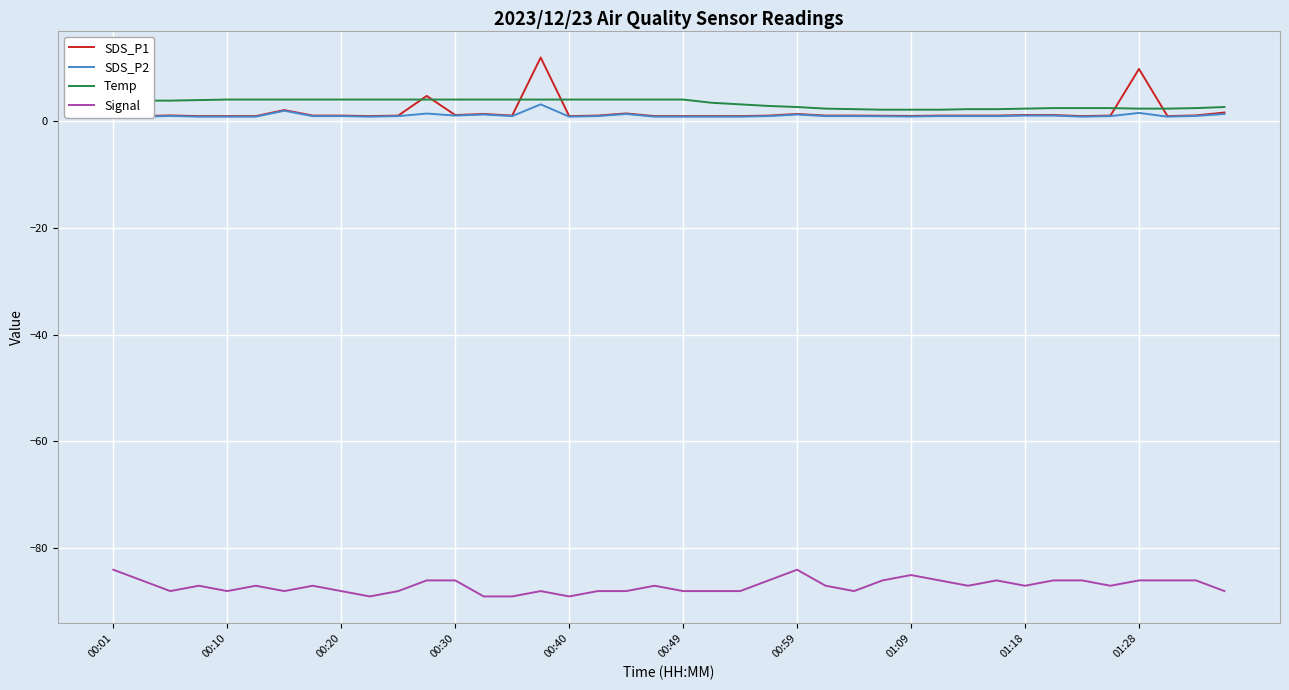

At how many categories does at least one series exceed -29?

40